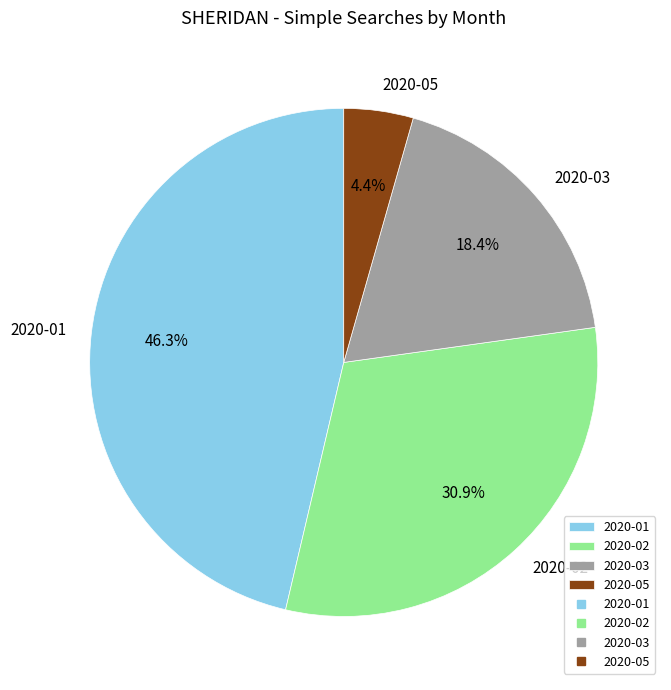

Between 2020-02 and 2020-05, which is larger?

2020-02